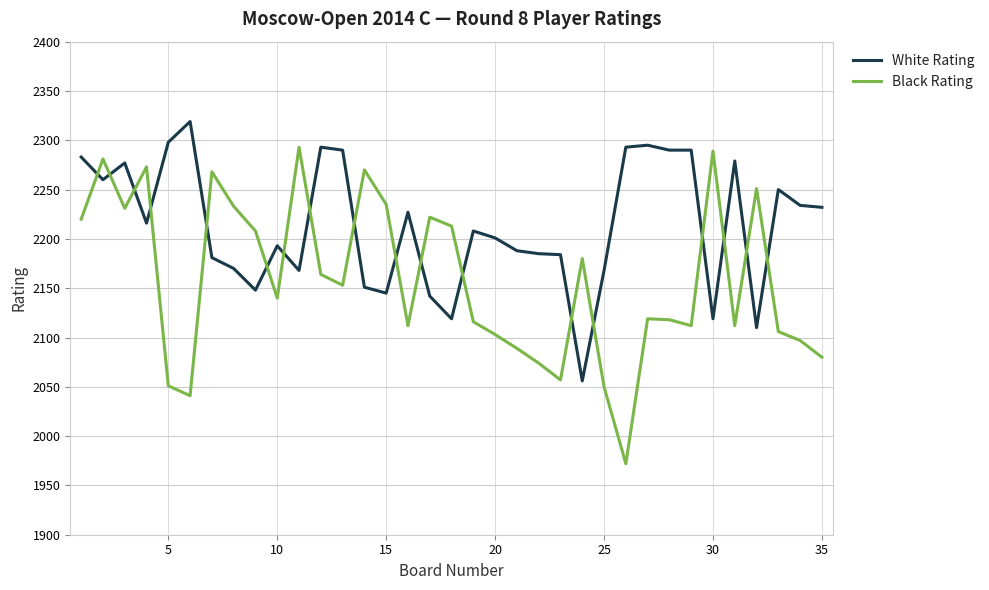

Which series has the largest total across all categories?

White Rating